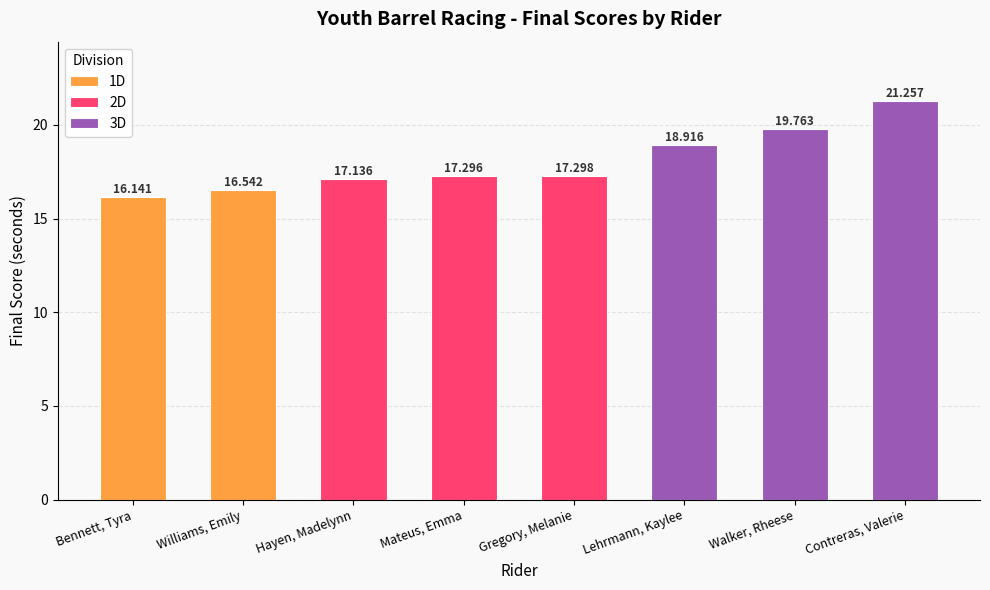

What is the difference between the maximum and minimum values?

5.1